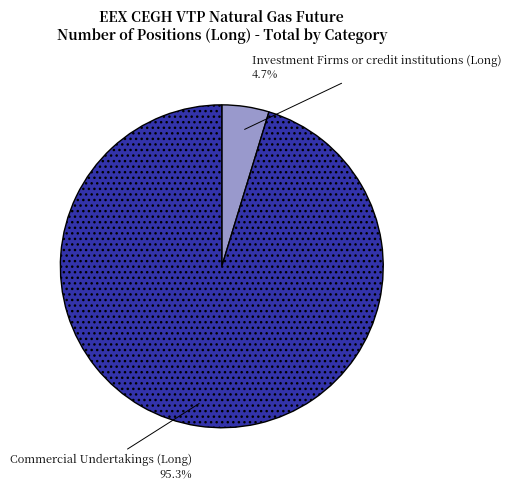

Is there a majority slice in this chart?

Yes